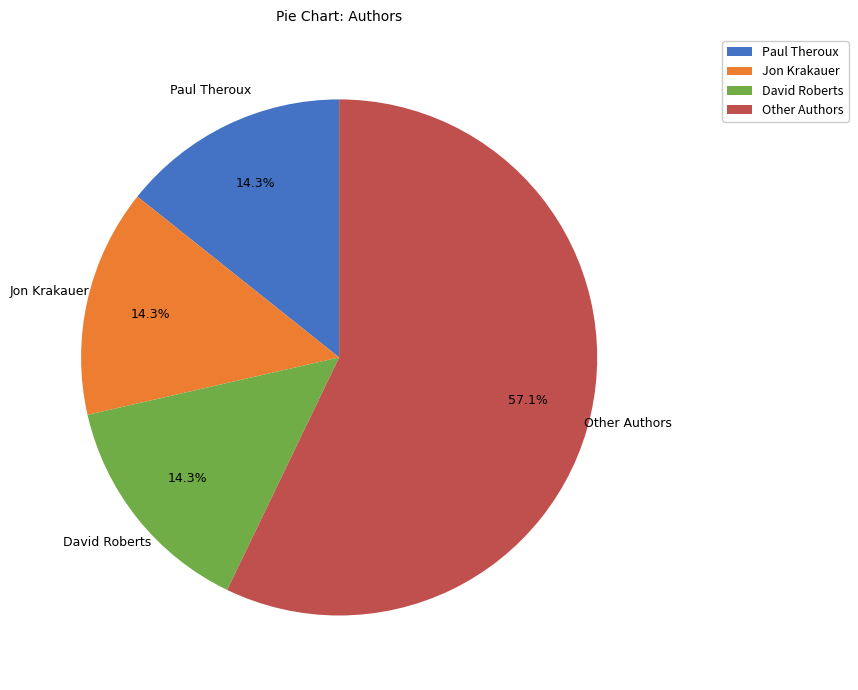

Is there any slice that represents more than half of the pie?

Yes